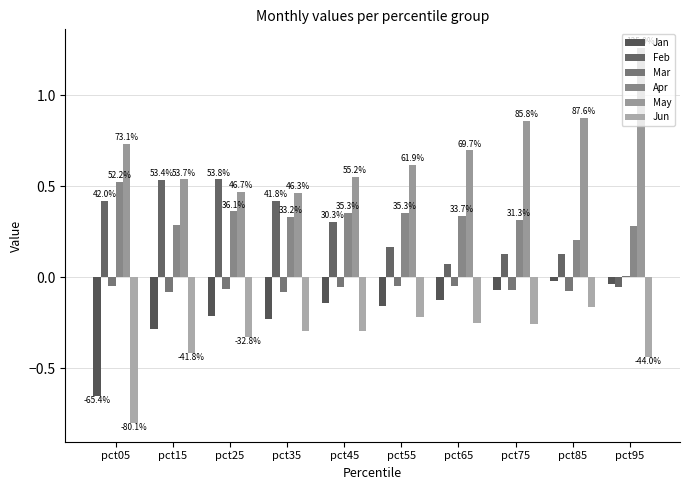

Count the number of data series in this chart.

6